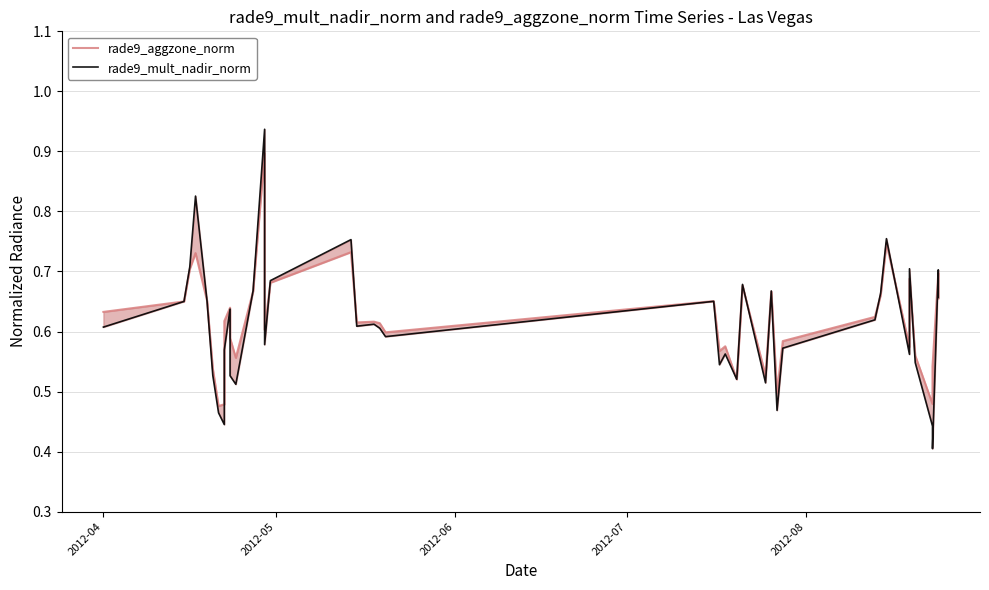

True or false: rade9_mult_nadir_norm has more than 2 points higher than both neighbors.

True